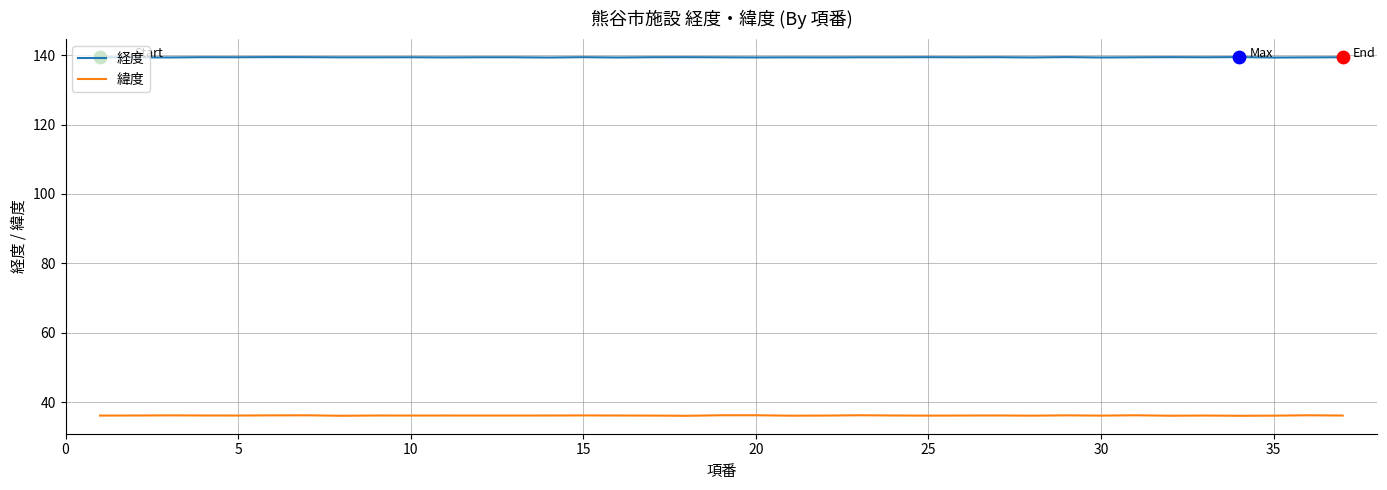

Which series has the largest total across all categories?

経度